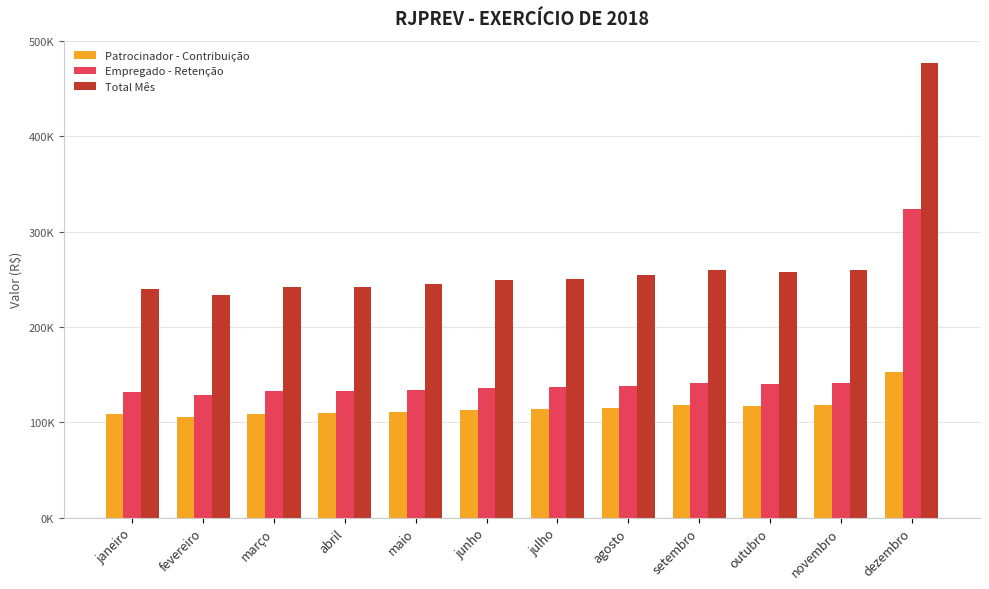

Which series has the widest spread of values?

Total Mês